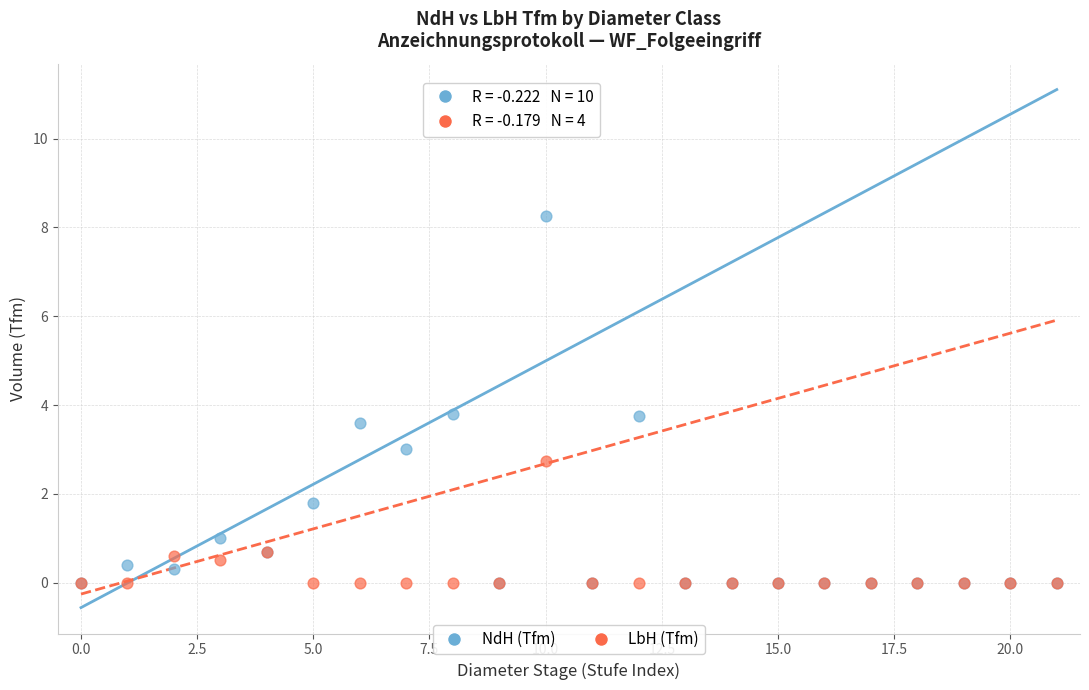

What are all the series names shown in the legend?

NdH (Tfm), LbH (Tfm)